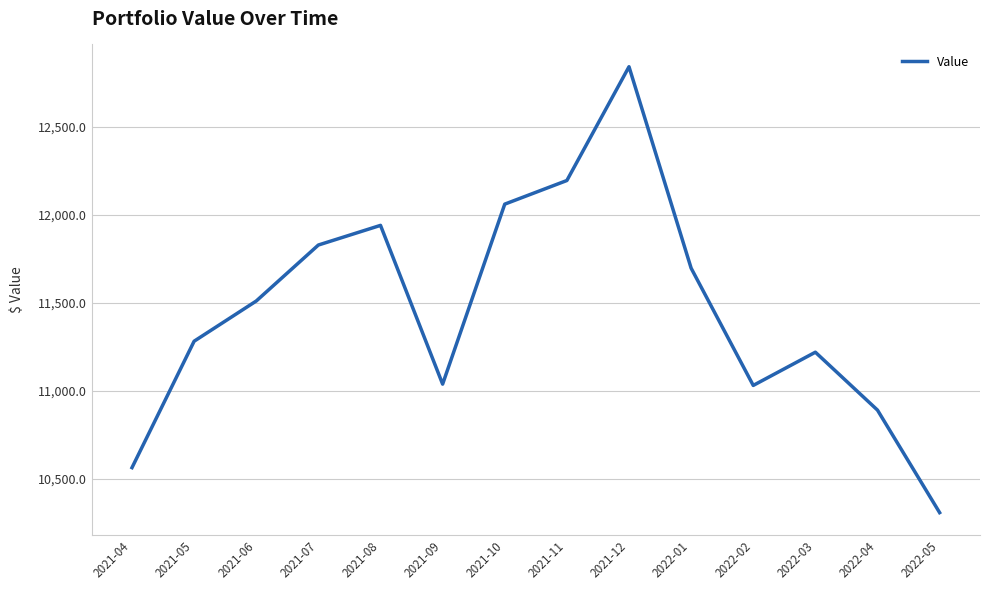

Where is the data nearest to the value 11574?

2021-06